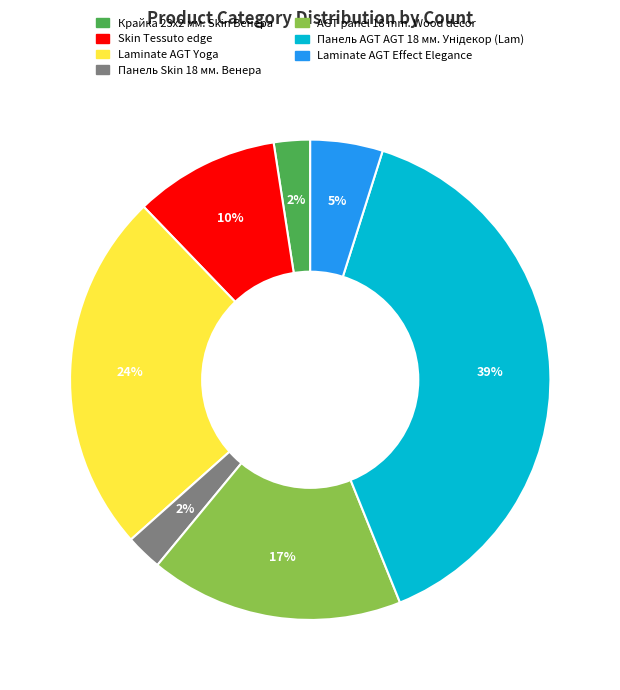

To the nearest percent, what is the difference between the largest and smallest slice percentages?

37%